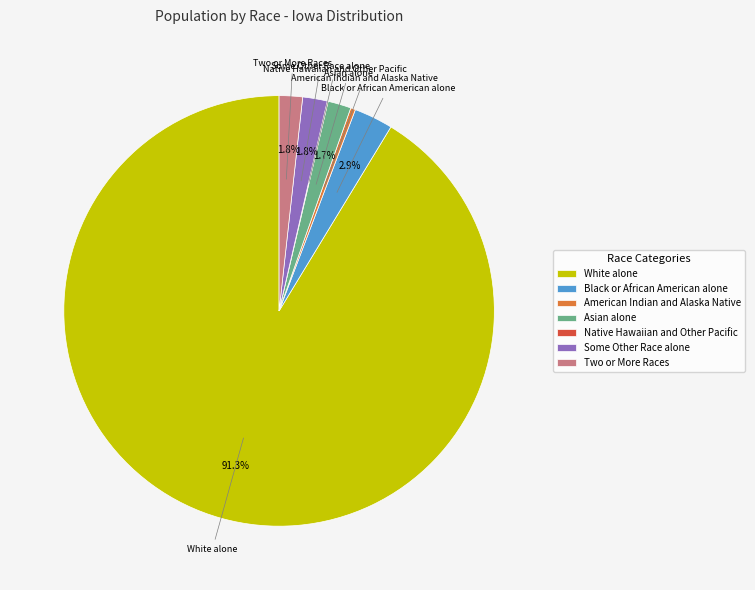

Is the sum of American Indian and Alaska Native and Two or More Races greater than half?

No